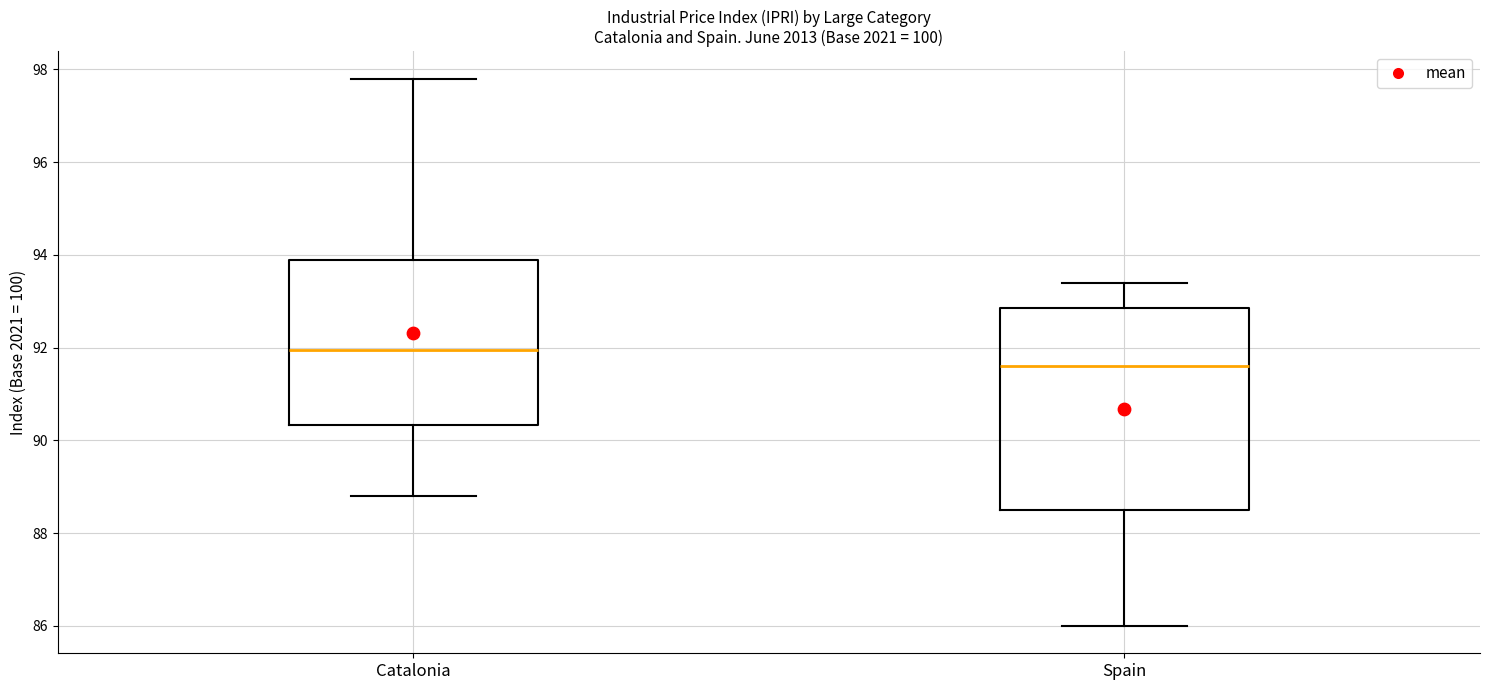

Reading left to right, read every box against the y-axis: the position of its median line, the range the box covers, and the ends of its whiskers. The values are not printed on the chart, so give them approximately, as read against the axis.

Catalonia: median 92.0, box 90.4 to 94.0, whiskers 88.8 to 97.8
Spain: median 91.6, box 88.6 to 92.8, whiskers 86.0 to 93.4